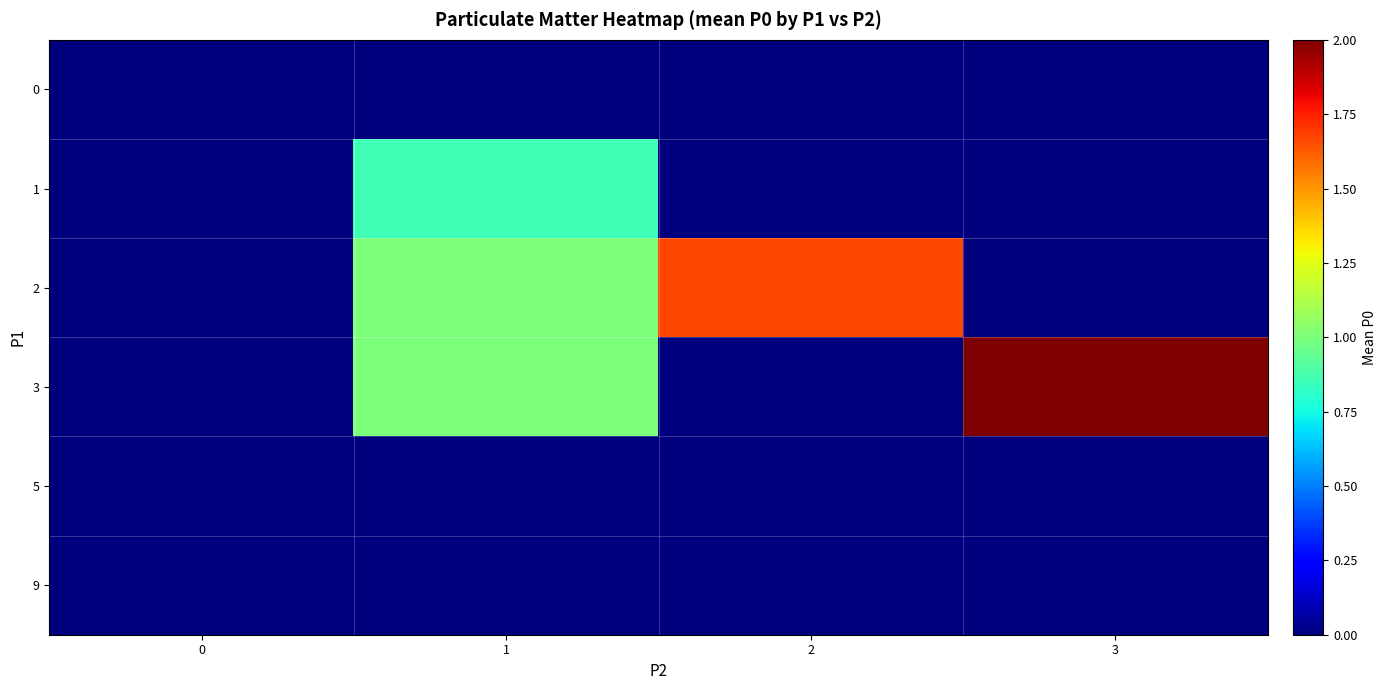

Count the number of categories in the chart.

4